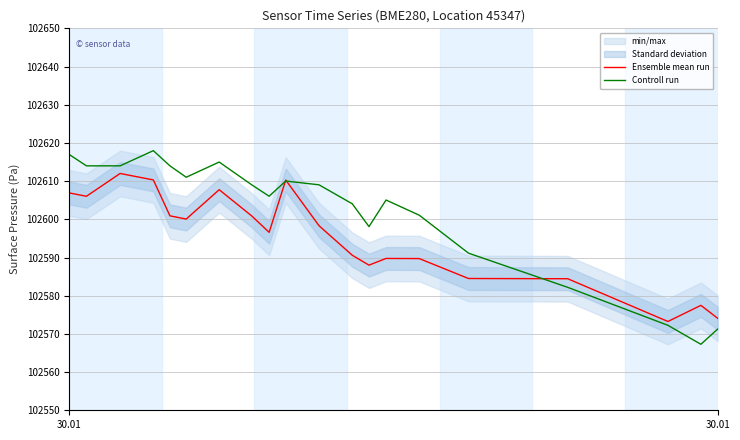

What is the value of the Controll run point at the 15th from the left?

102601.1